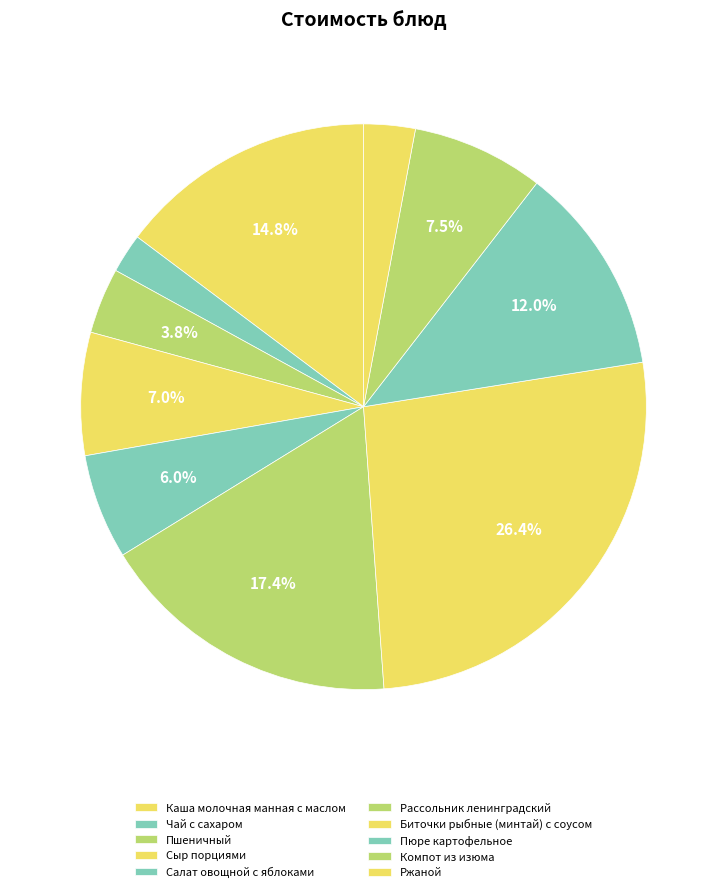

What percentage is the Ржаной slice, to the nearest percent?

3%